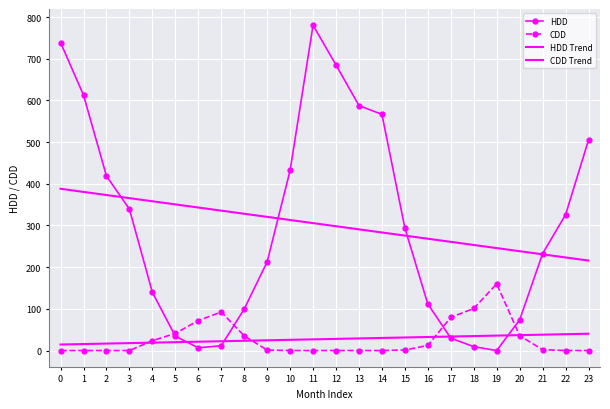

How many times do HDD Trend and HDD cross each other?

4